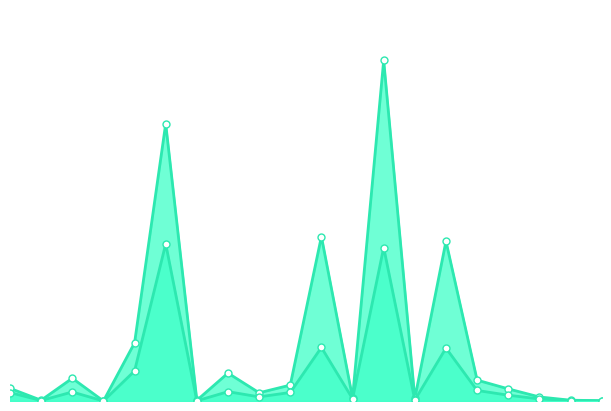

How many distinct data groups are displayed?

2